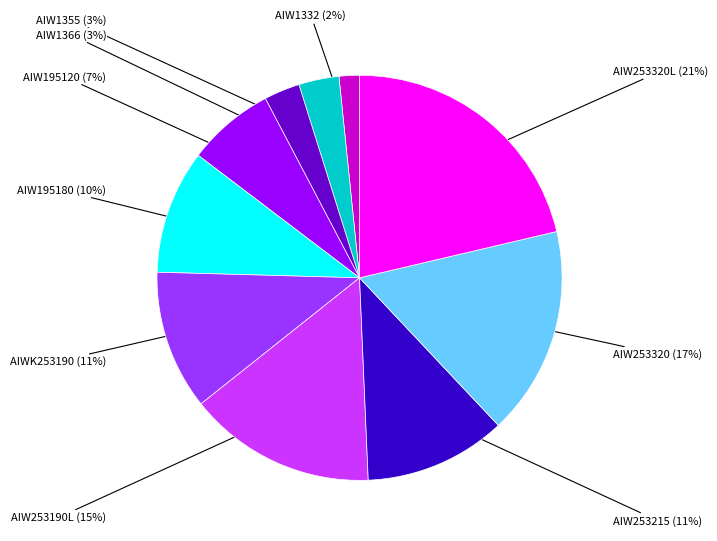

To the nearest percent, what is the average slice percentage?

10%